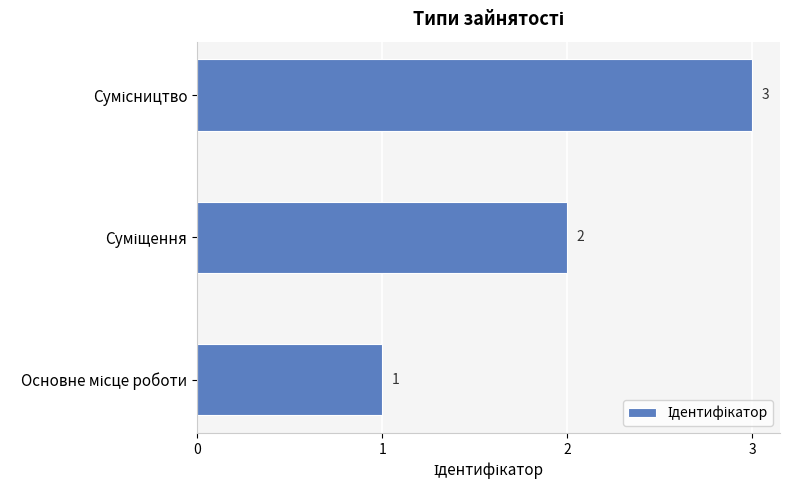

How many values are between 1 and 3?

3